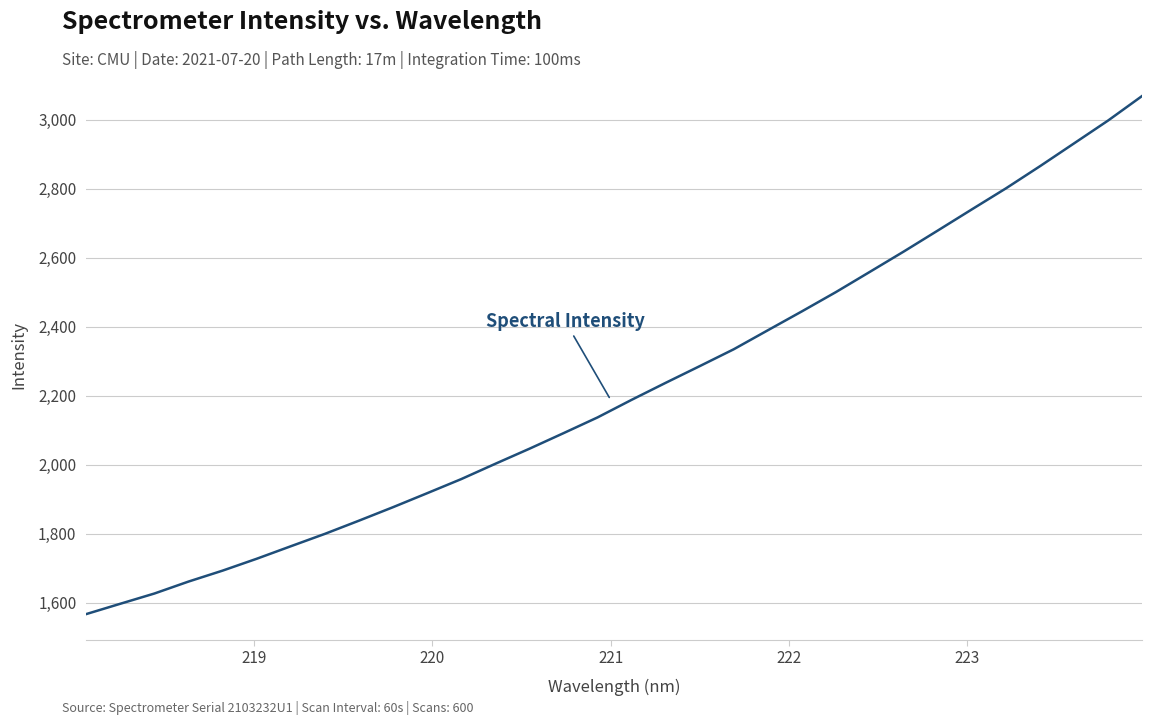

What is the difference between the maximum and minimum values?

1501.9